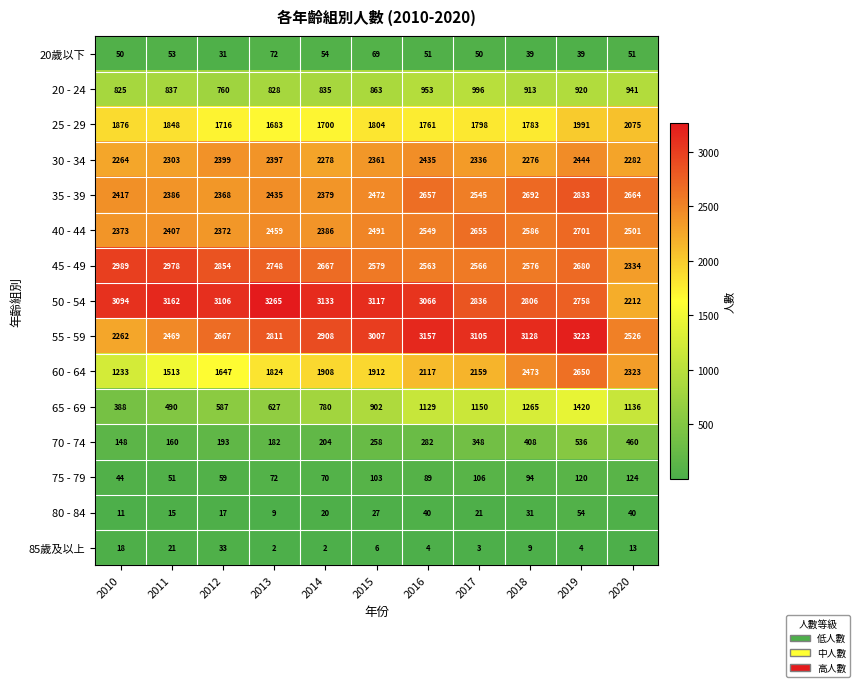

At which category is the sum across all series the highest?

2019